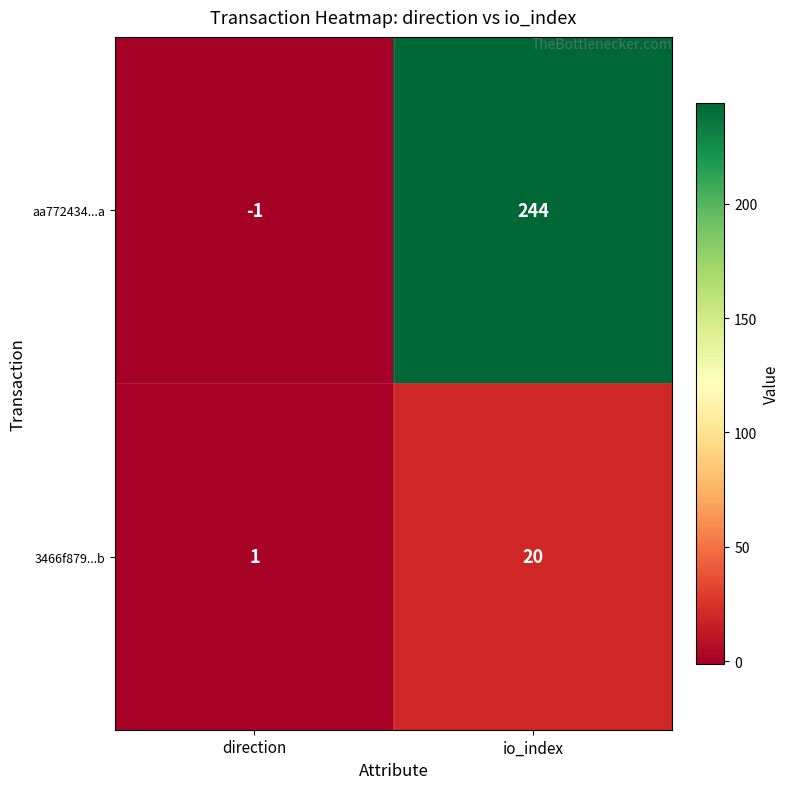

What is the total value across all series at io_index?

264